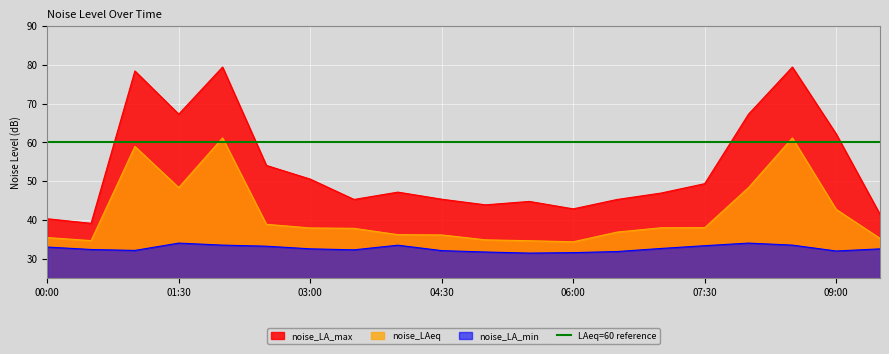

What is the approximate value of noise_LA_max at 00:00?

40.3